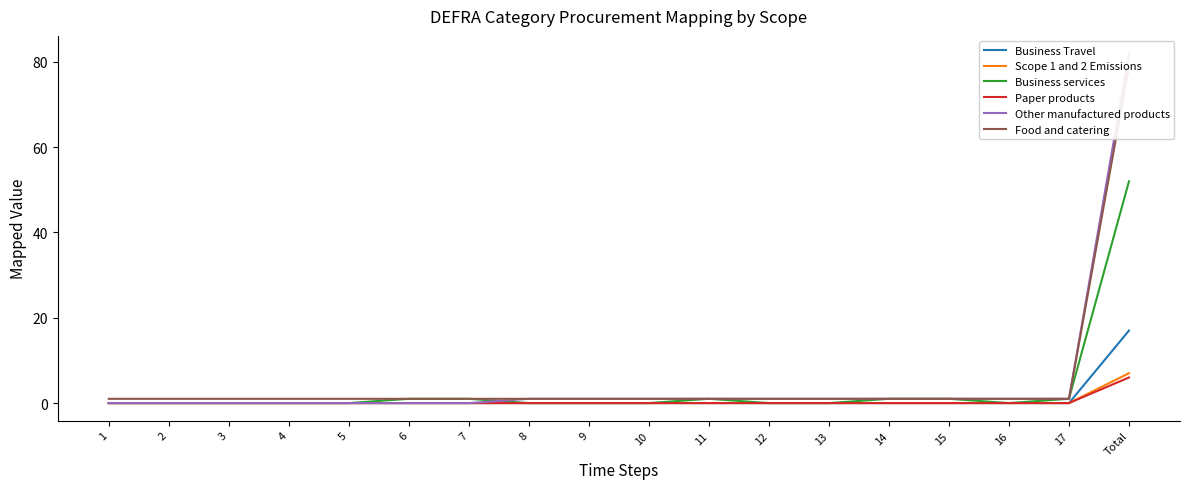

List the series in order of their peak value, lowest first.

Paper products, Scope 1 and 2 Emissions, Business Travel, Business services, Food and catering, Other manufactured products